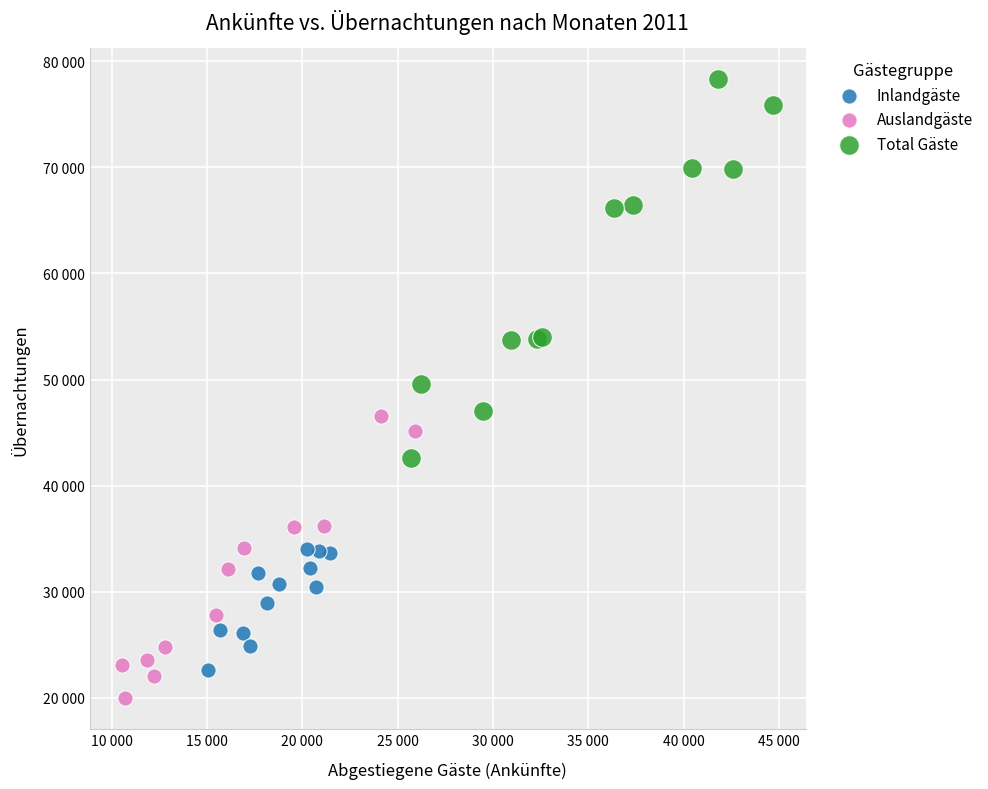

Which series contains the lowest Y value?

Auslandgäste